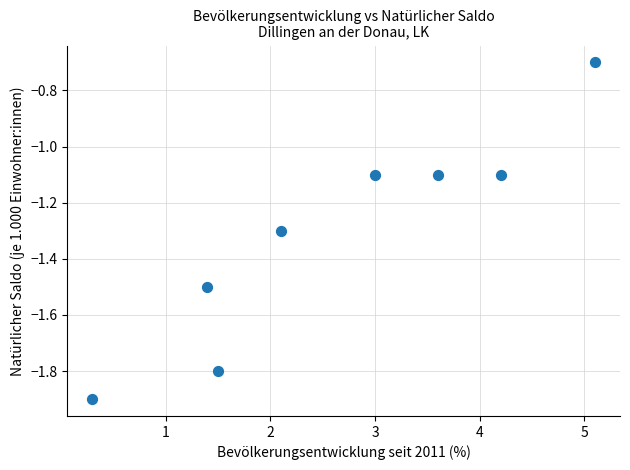

What is the range of X values (max minus min)?

4.8